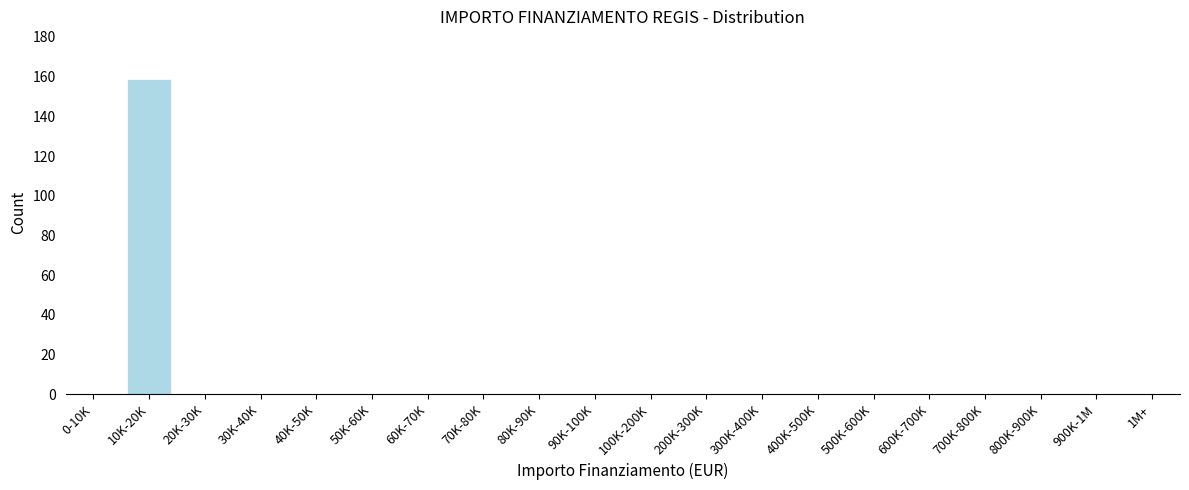

Reading right to left, list all the values displayed in this chart.

1M+=0	900K-1M=0	800K-900K=0	700K-800K=0	600K-700K=0	500K-600K=0	400K-500K=0	300K-400K=0	200K-300K=0	100K-200K=0	90K-100K=0	80K-90K=0	70K-80K=0	60K-70K=0	50K-60K=0	40K-50K=0	30K-40K=0	20K-30K=0	10K-20K=159	0-10K=0